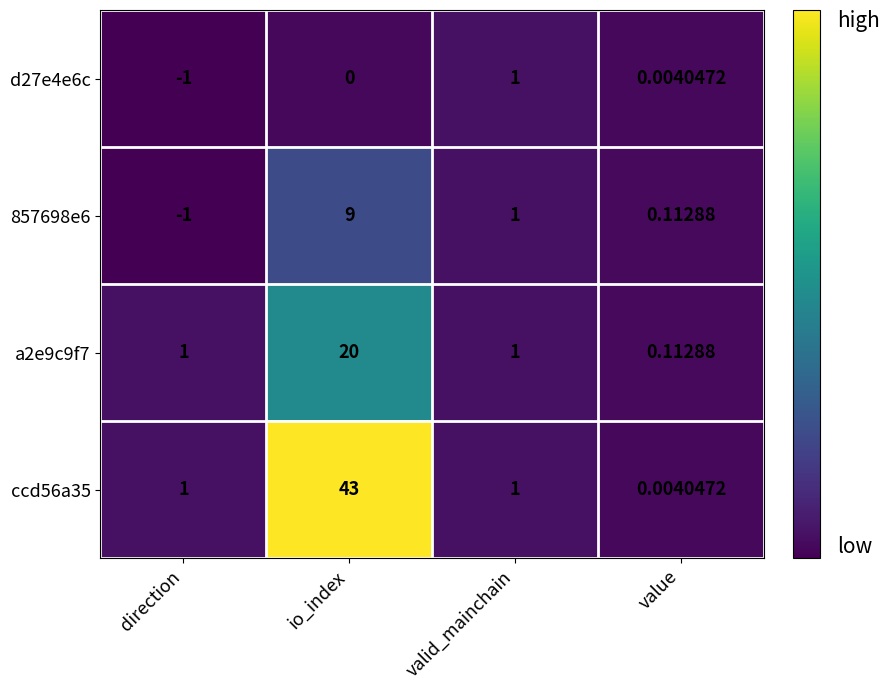

At how many categories does at least one series exceed 11?

1